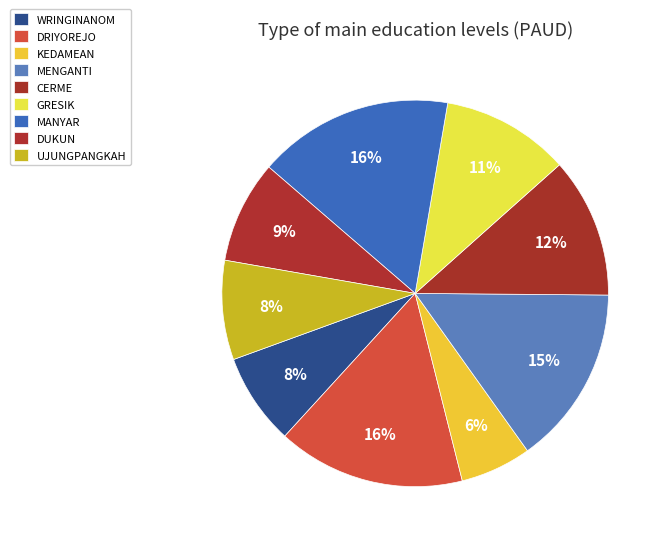

Is MANYAR the majority of the pie?

No